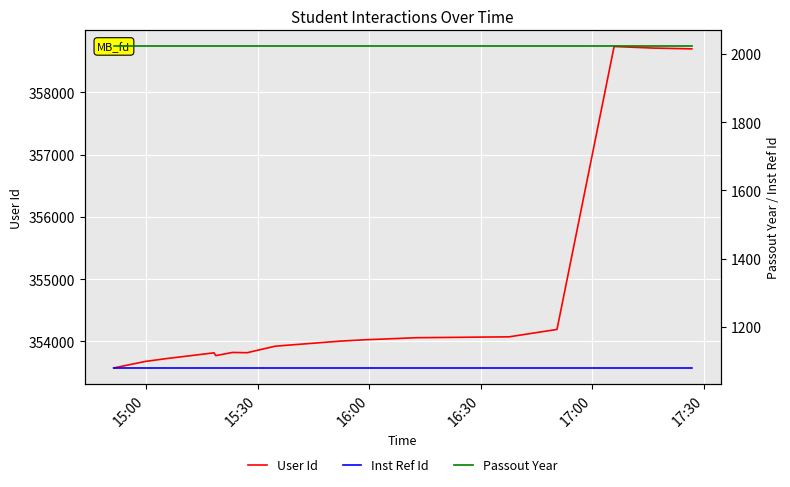

What is the minimum value for User Id?

353572